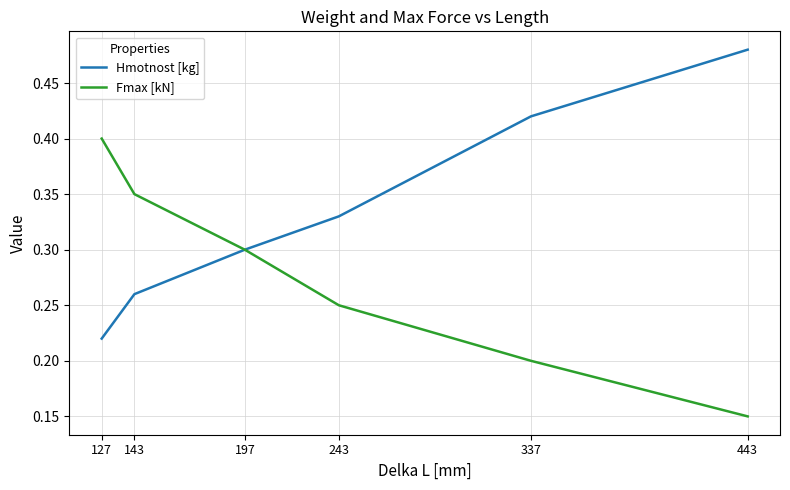

Rank the series at 443 from lowest to highest value.

Fmax [kN], Hmotnost [kg]